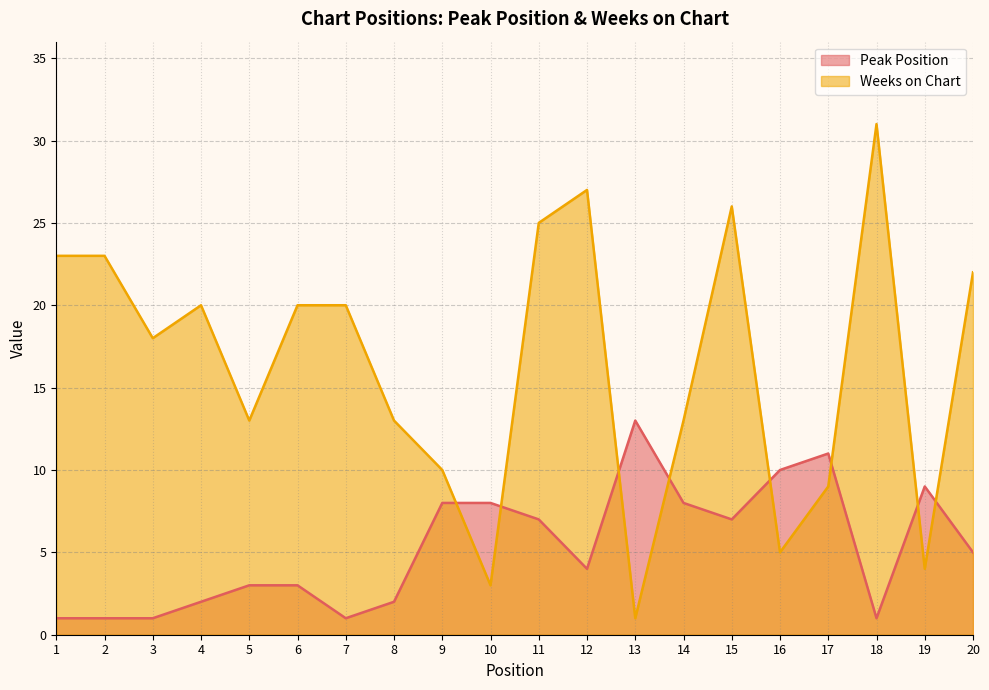

What is the difference between the second highest and minimum values in the Weeks on Chart series?

26